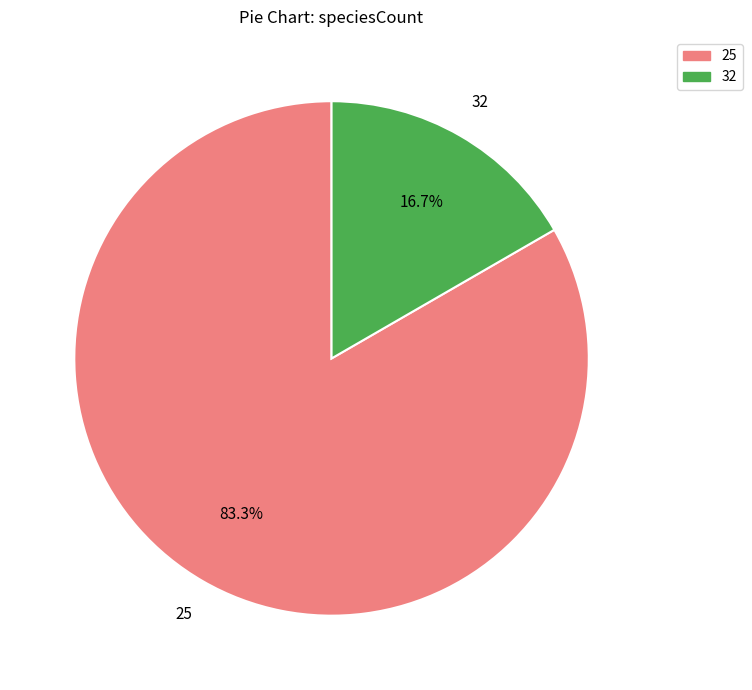

Combined, what portion of the pie is 32 and 25?

100.0%